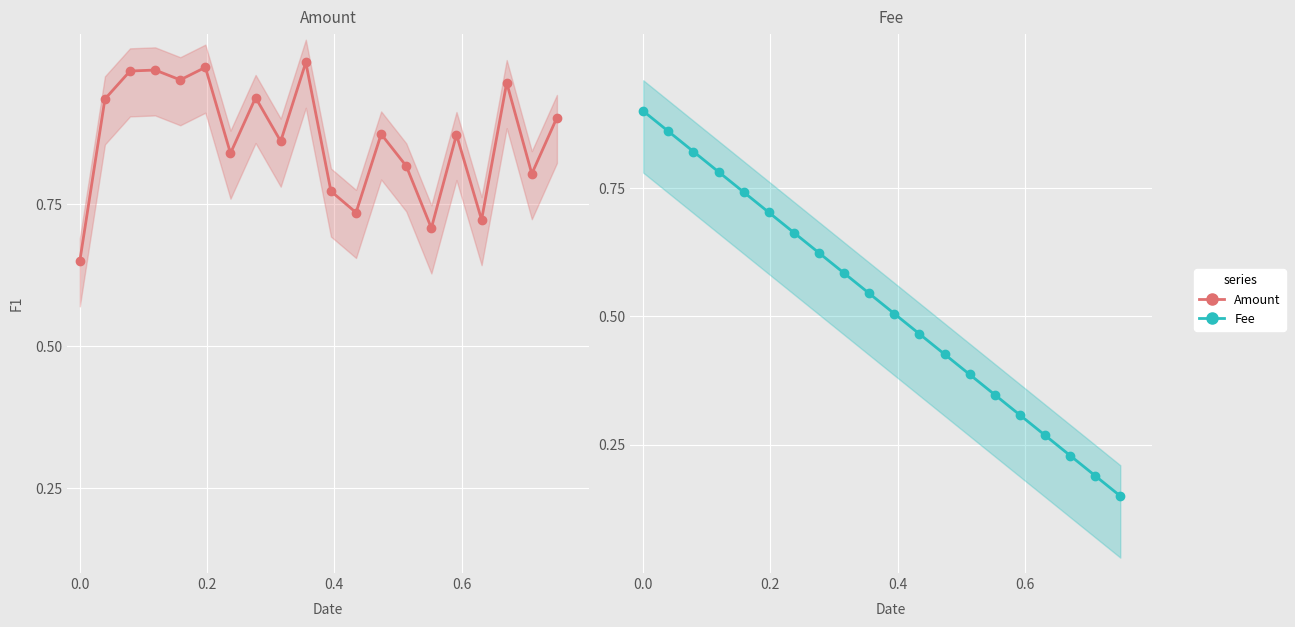

How many intersections are there between Fee and Amount?

1